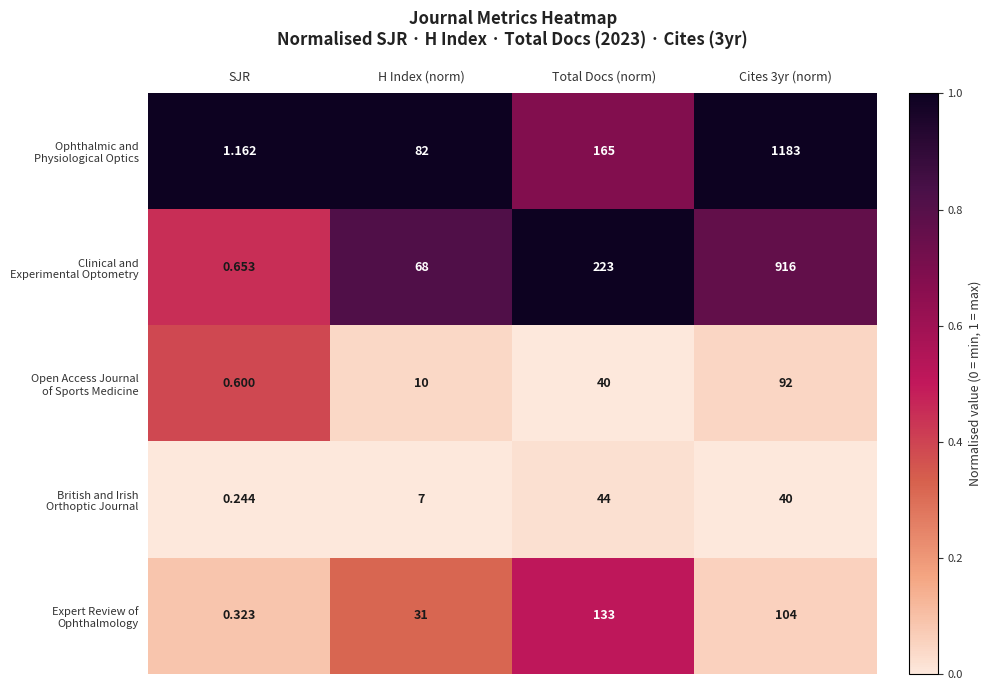

How many series are shown in this chart?

5